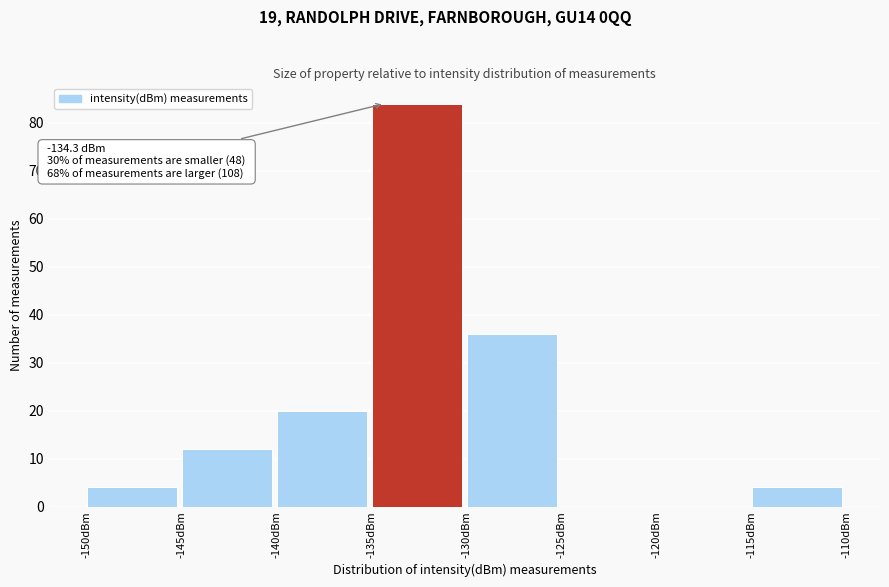

Over which range of the x-axis is the bar tallest?

-135 to -130